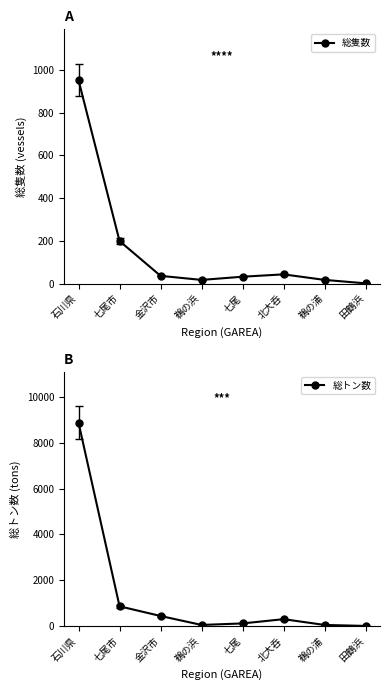

At how many categories does at least one series exceed 480?

2